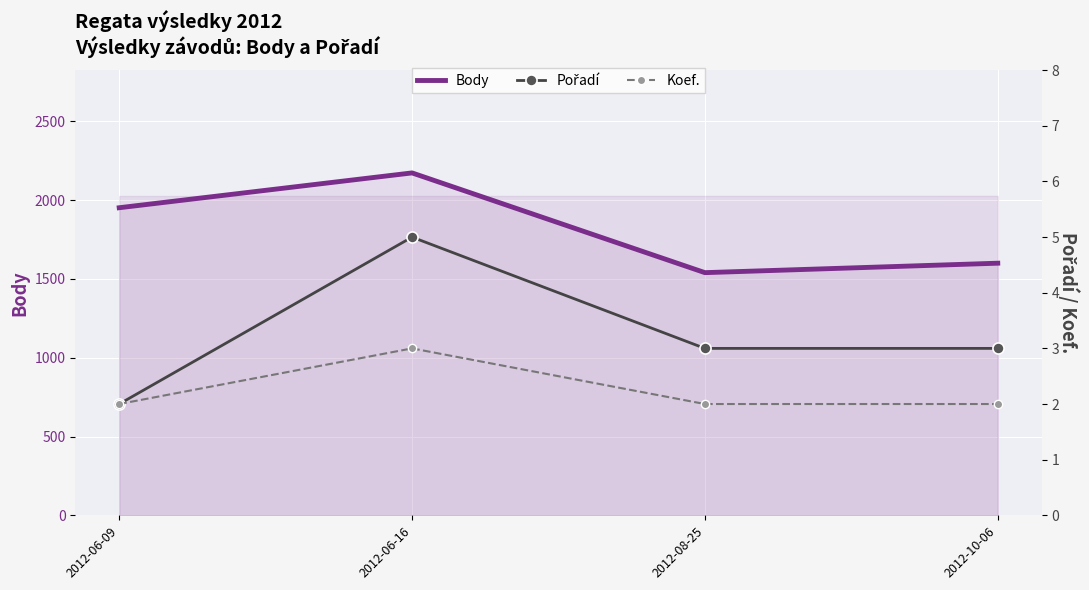

Between 2012-06-16 and 2012-10-06, which is larger?

2012-06-16